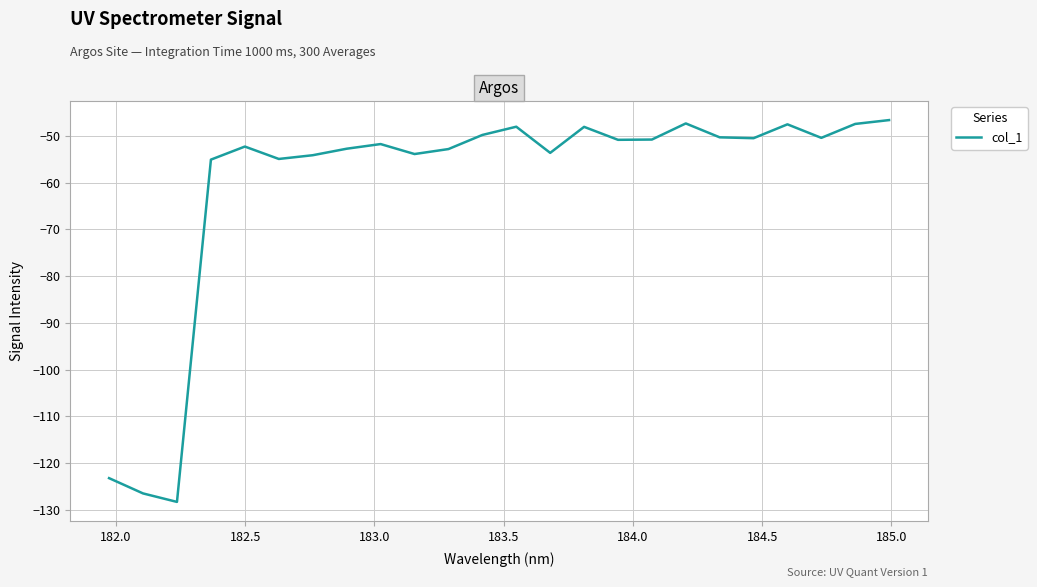

What is the maximum value shown in the chart?

-46.6